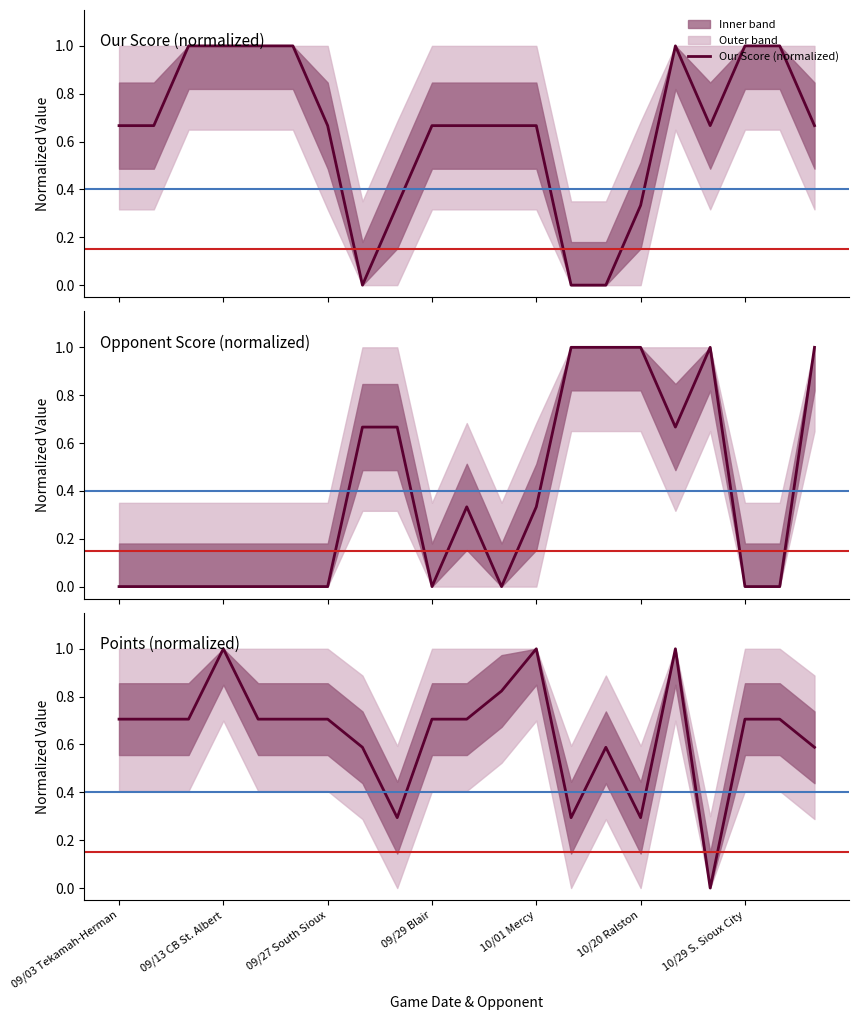

At how many categories does at least one series exceed 0?

21